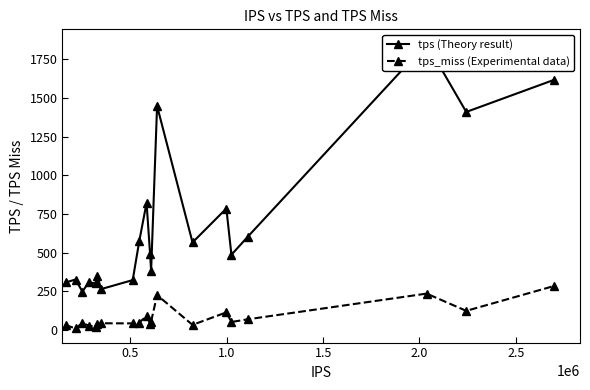

Reading right to left, transcribe all the data shown in this chart.

tps (Theory result): 1618.0	1410.5	1852.9	602.1	486.6	785.6	566.2	1449.0	382.3	493.5	822.3	574.4	322.5	264.7	350.6	301.2	307.2	248.1	326.3	307.0
tps_miss (Experimental data): 284.2	123.5	235.1	68.8	51.4	113.7	32.8	225.7	54.1	41.0	90.7	47.1	42.4	43.2	35.7	20.0	28.1	44.5	10.3	30.7